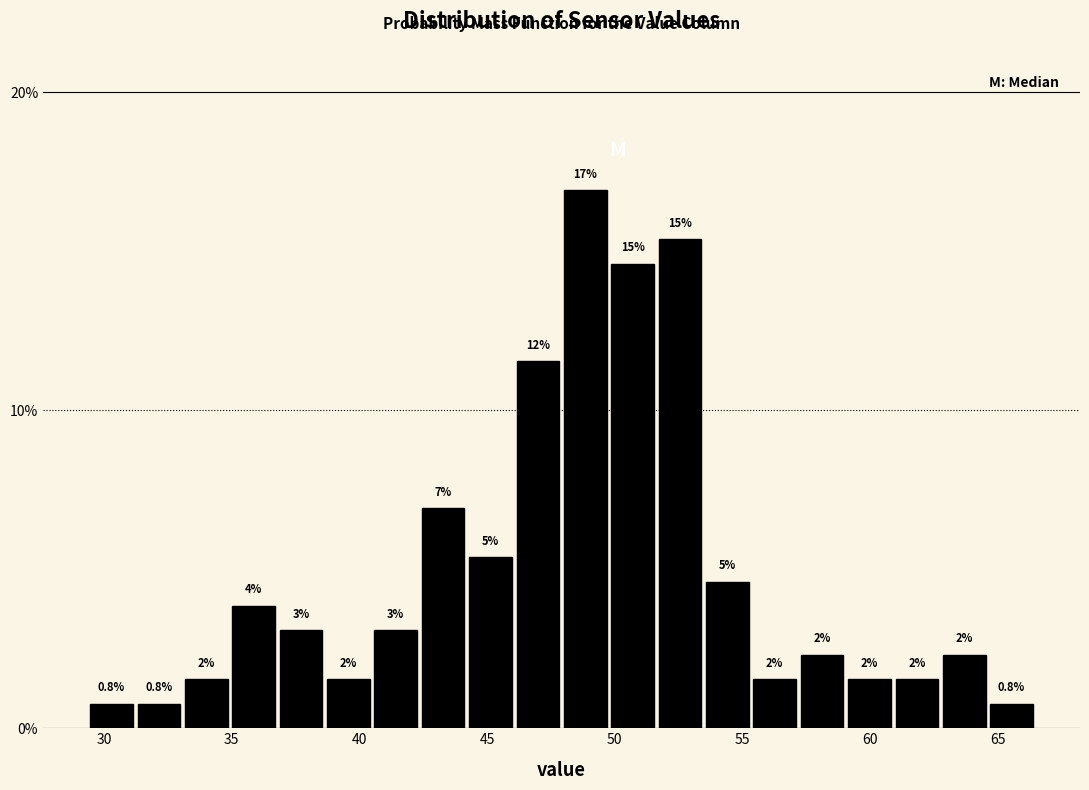

Around what value on the x-axis is the tallest bar? Give the approximate position of its centre, as read against the axis.

49.0